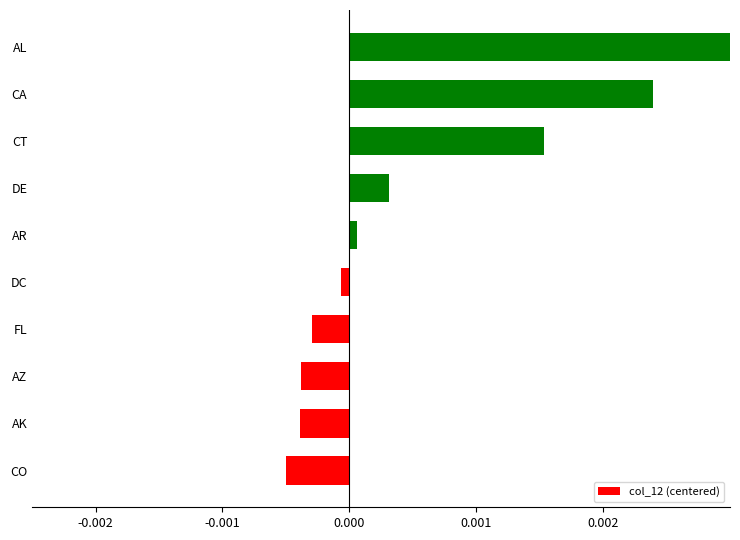

How many distinct data groups are displayed?

1